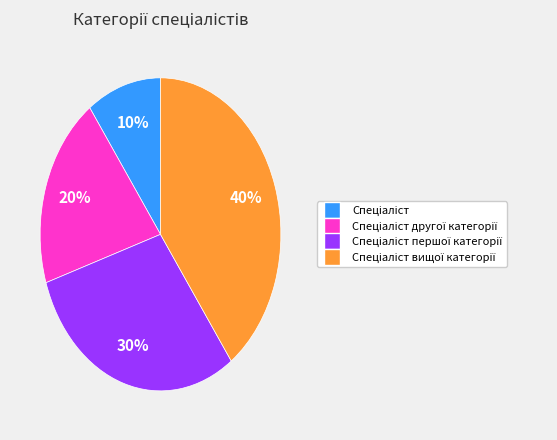

How many segments does this pie chart have?

4